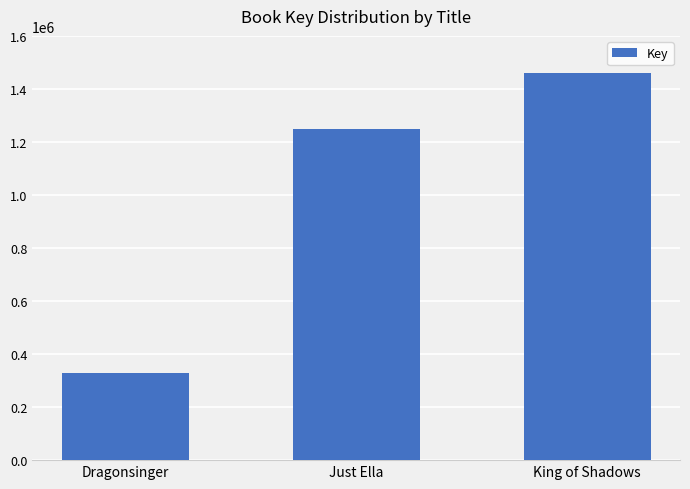

Approximately how many times larger is the value at Just Ella compared to Dragonsinger?

3.8